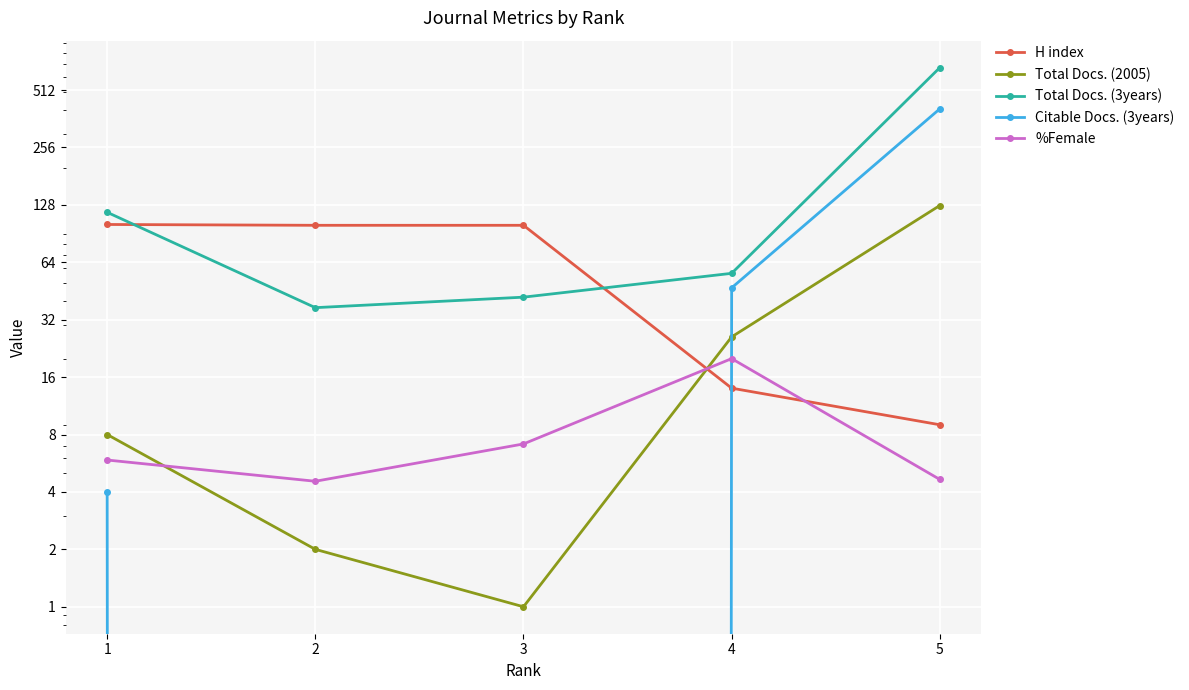

Between 1 and 3, which is larger?

1